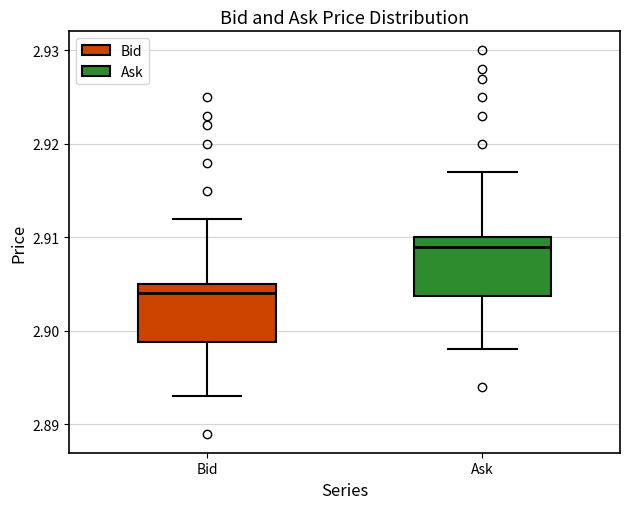

Reading left to right, transcribe this box plot: for each box, give where its median line is, the range the box spans, and where its two whiskers end, as read against the y-axis. The values are not printed on the chart, so give them approximately, as read against the axis.

Bid: median 2.904, box 2.899 to 2.905, whiskers 2.893 to 2.912
Ask: median 2.909, box 2.904 to 2.910, whiskers 2.898 to 2.917